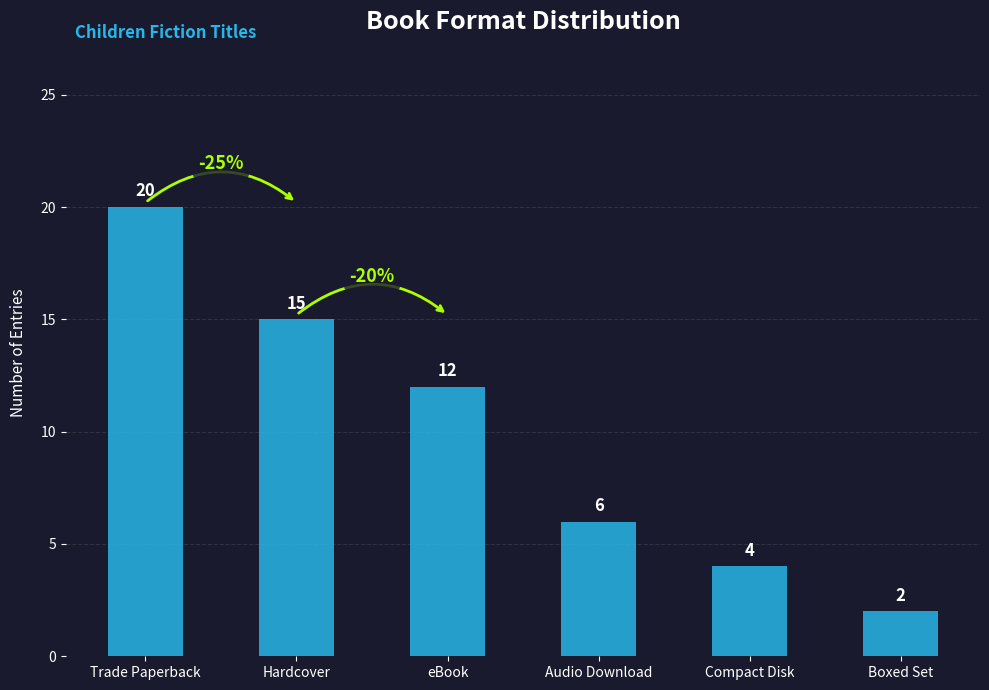

What is the greatest value displayed?

20